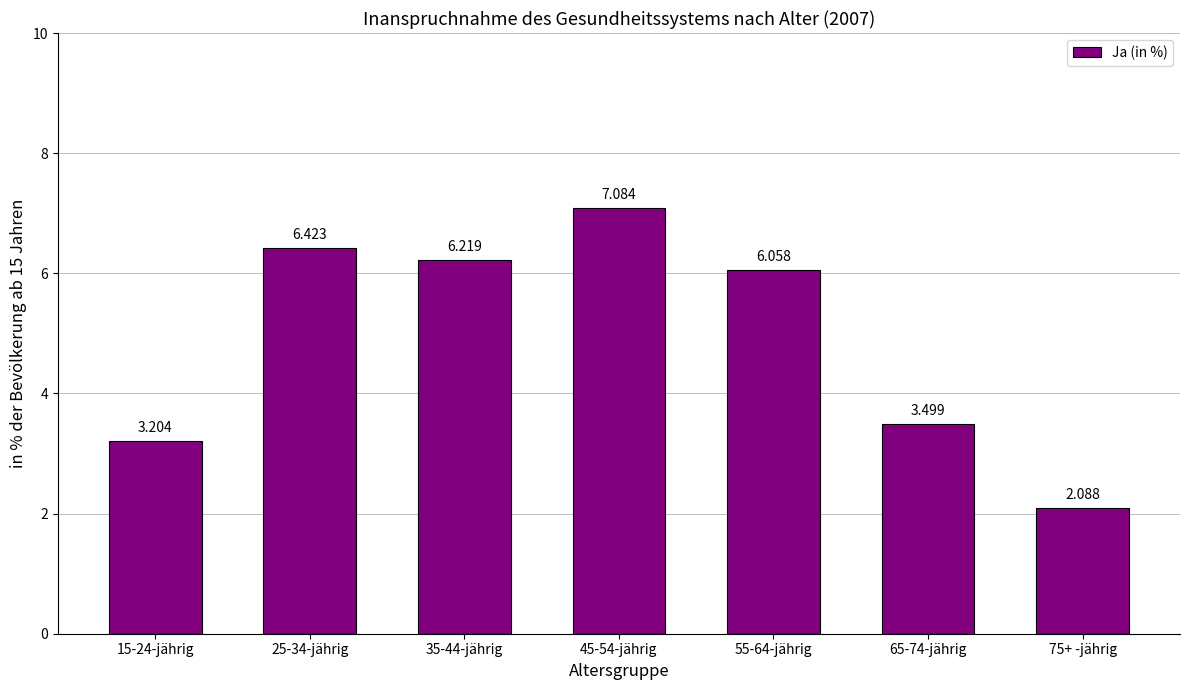

At which label is the value closest to 4?

65-74-jährig